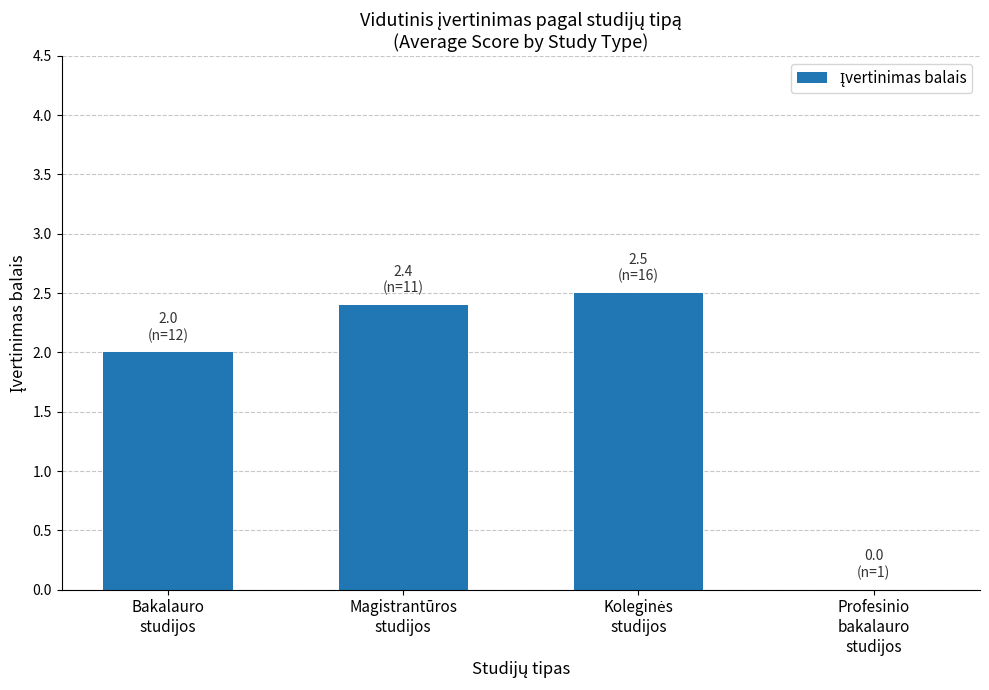

What is the sum of all values?

6.9